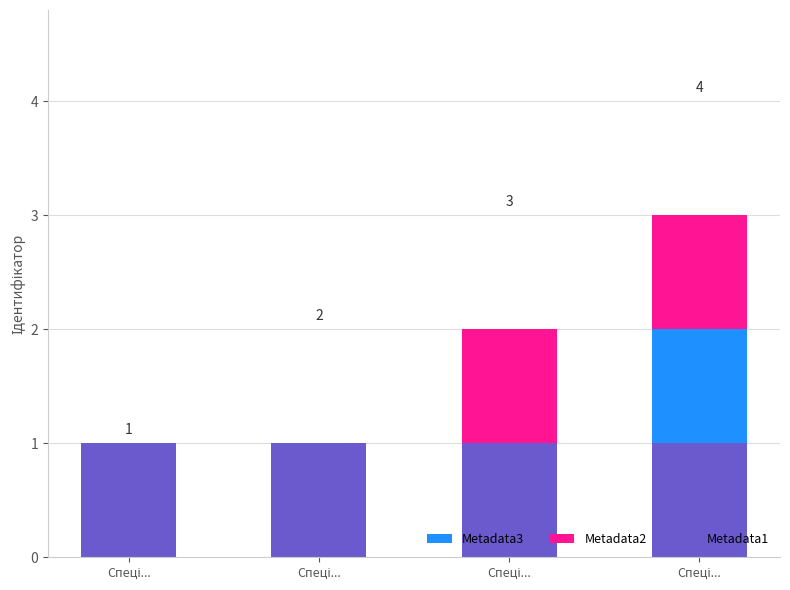

Count the number of categories in the chart.

4